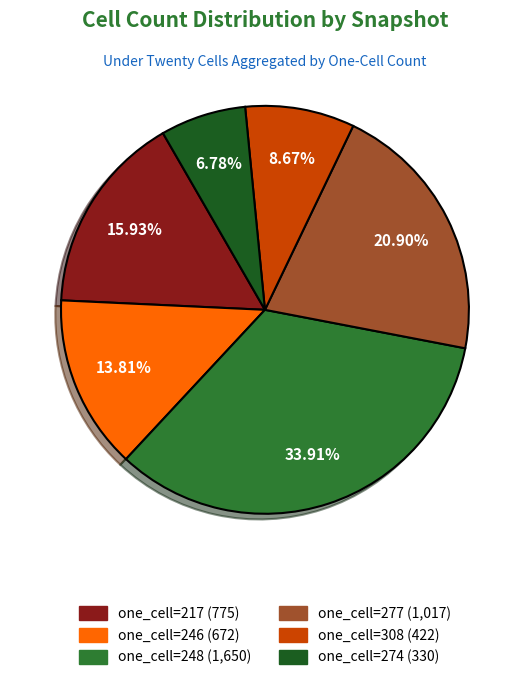

Count the number of slices in the pie.

6